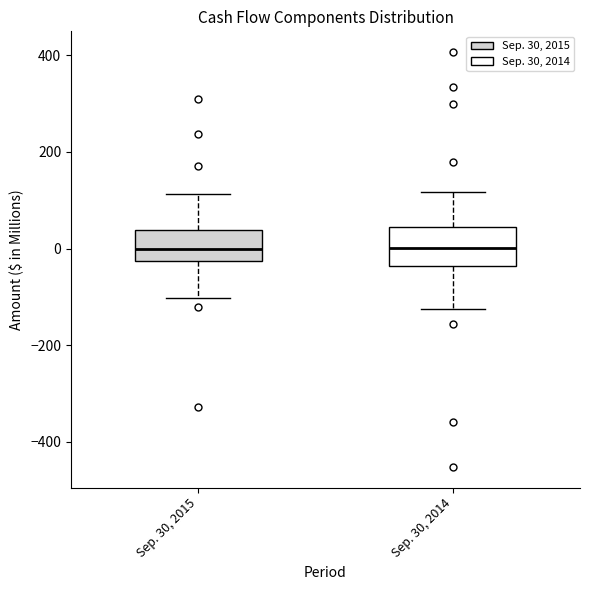

Reading left to right, transcribe this box plot: for each box, give where its median line is, the range the box spans, and where its two whiskers end, as read against the y-axis. The values are not printed on the chart, so give them approximately, as read against the axis.

Sep. 30, 2015: median 0, box -20 to 40, whiskers -100 to 120
Sep. 30, 2014: median 0, box -40 to 40, whiskers -120 to 120